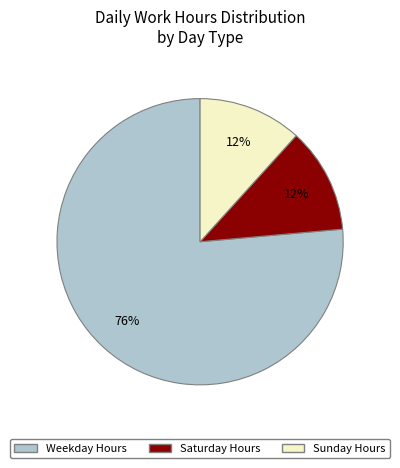

To the nearest percent, what is the average slice percentage?

33%